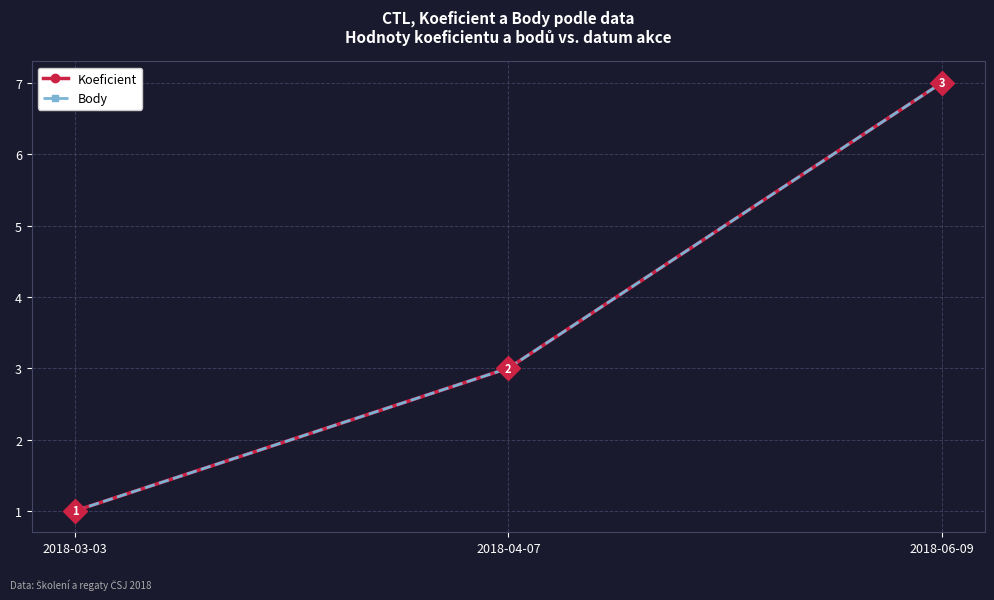

Which series changed the most between 2018-04-07 and 2018-06-09?

Koeficient